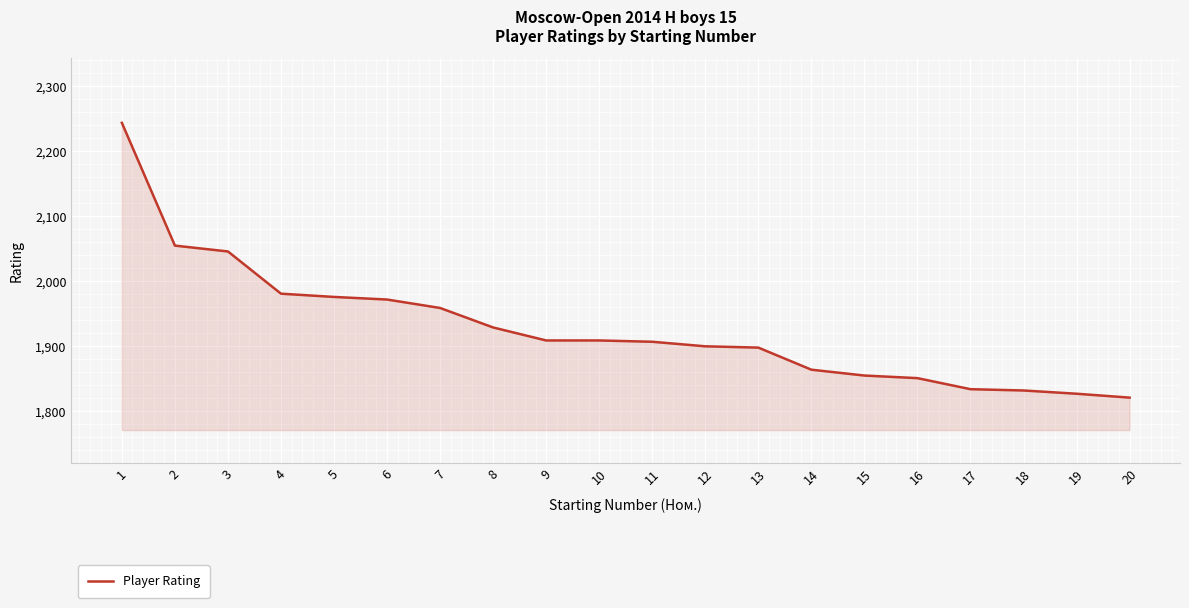

Is it true that the value at 6 is 1972?

True